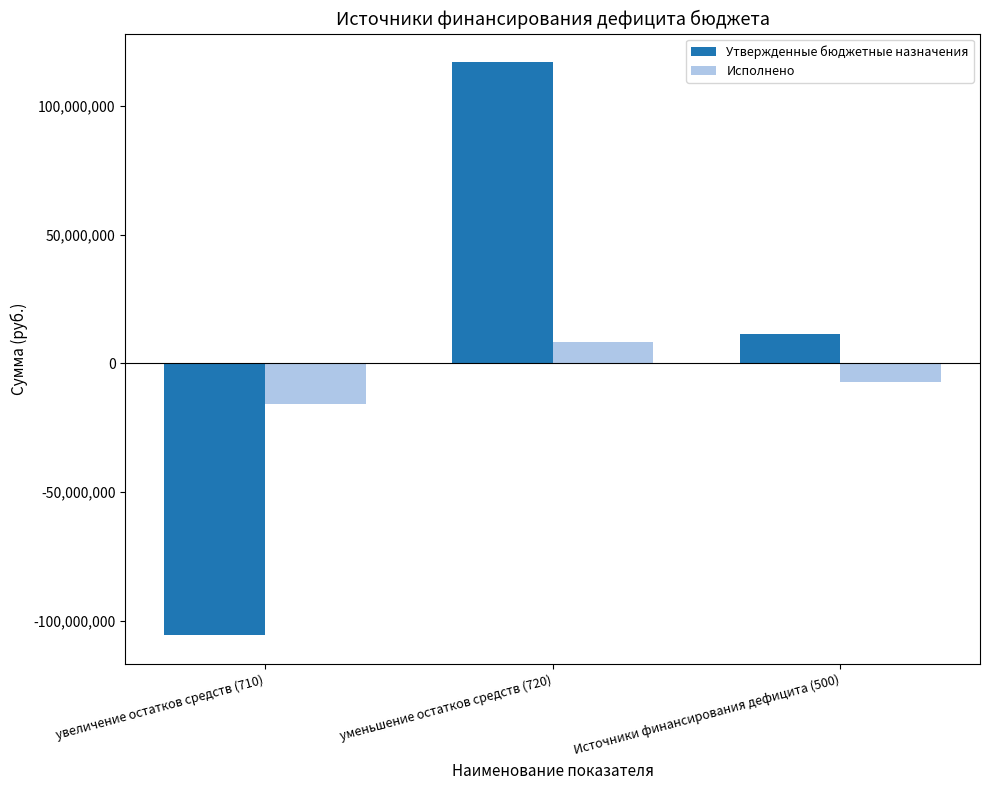

Where does the Исполнено series first go above -7397596?

уменьшение остатков средств (720)